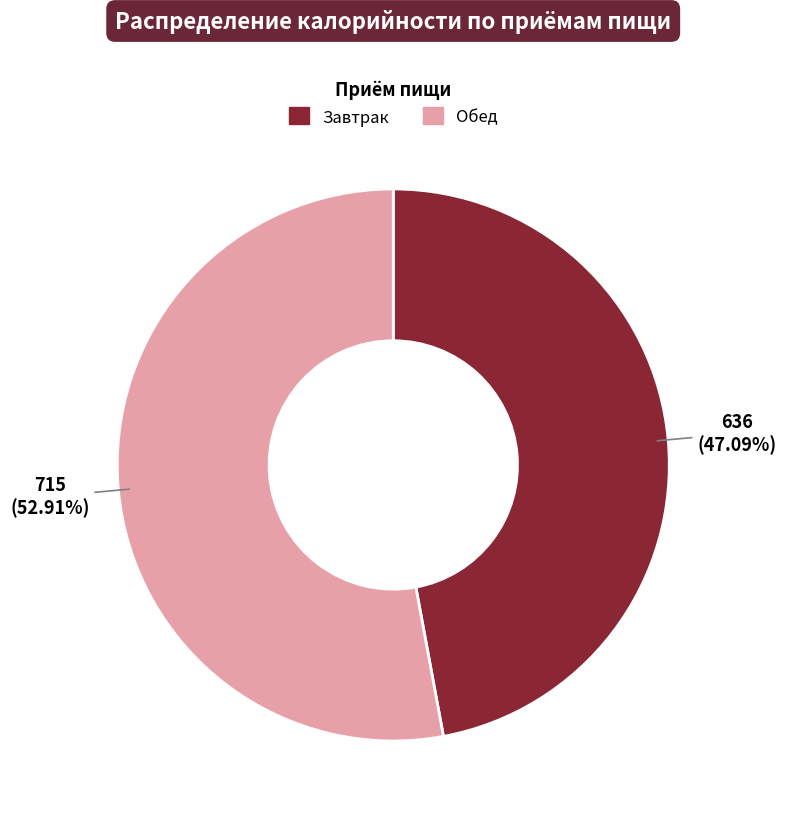

Does any single category account for the majority?

Yes